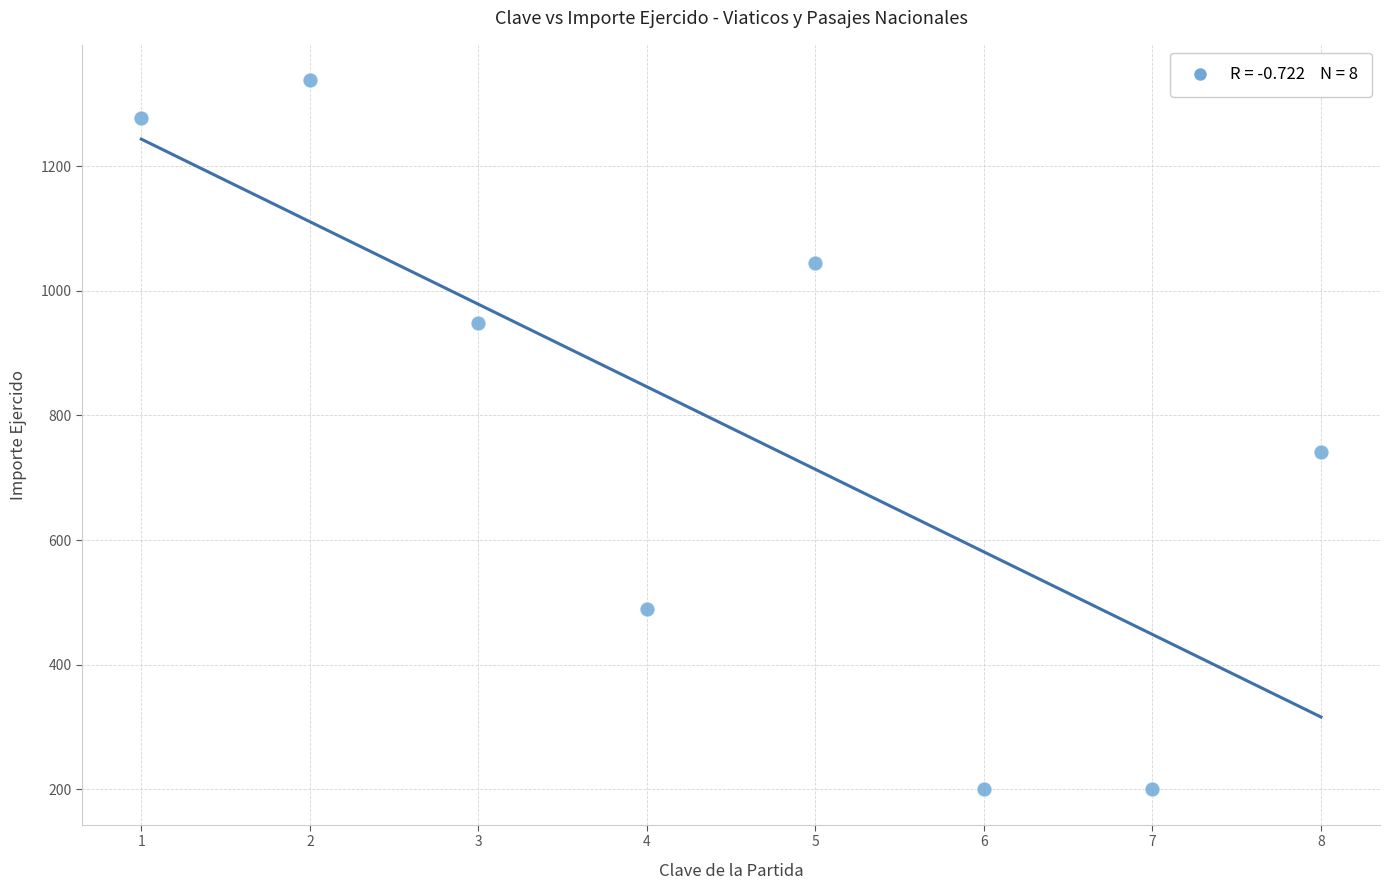

What Y value in the scatter plot is closest to 769?

741.0